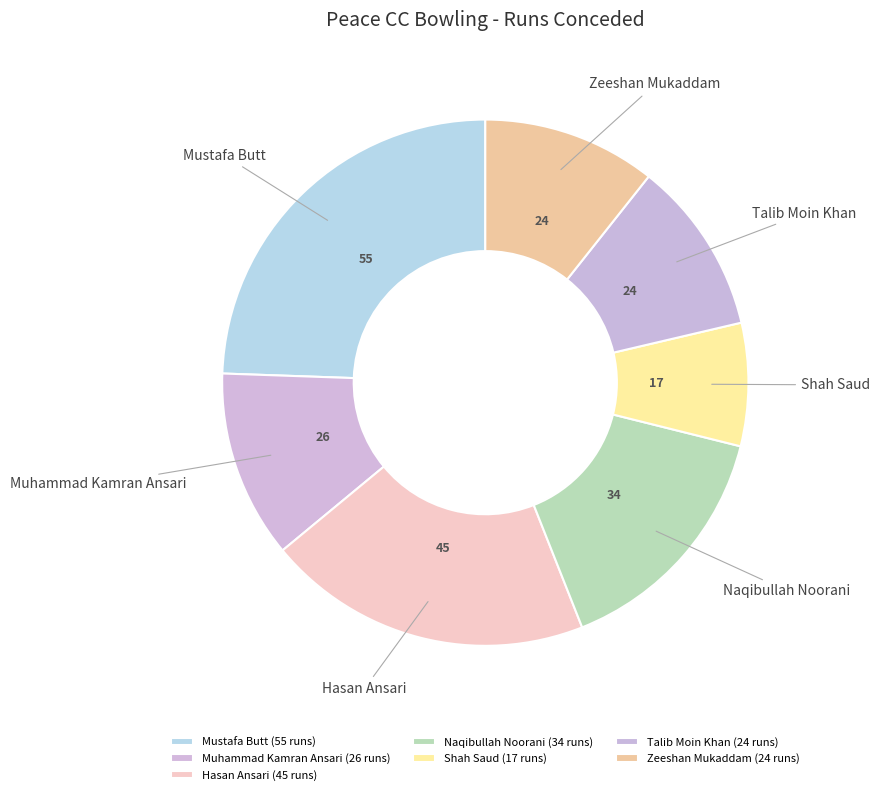

Which slice is the smallest?

Shah Saud